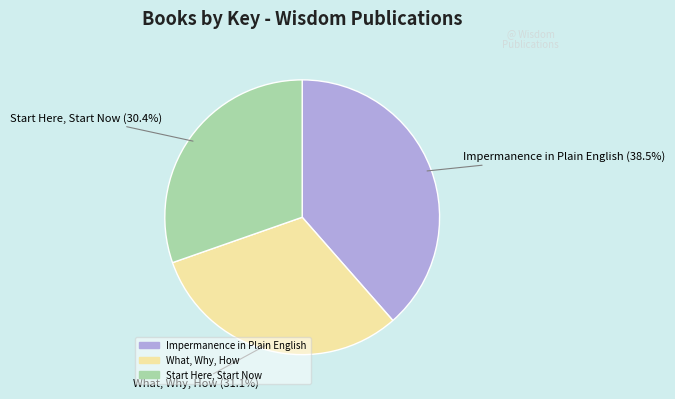

To the nearest percent, what is the combined percentage of Impermanence in Plain English and What, Why, How?

70%